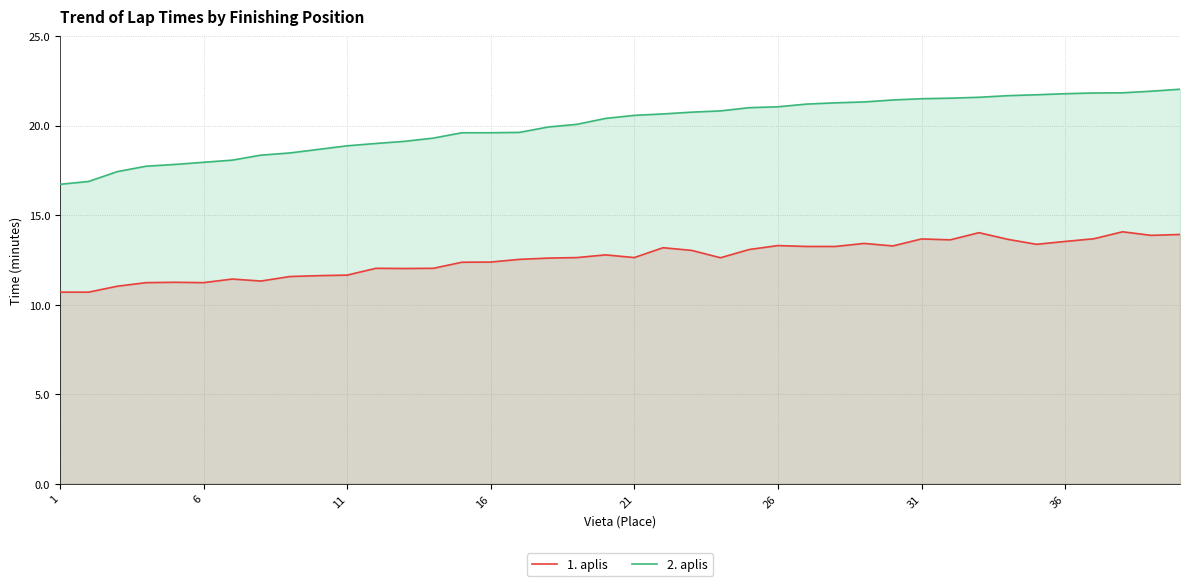

What is the difference between the highest and lowest values at 6?

6.7